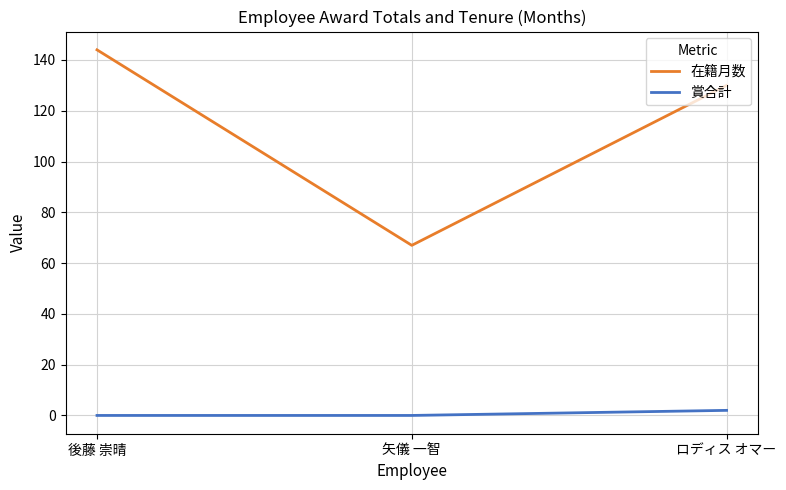

Reading left to right, list all the values displayed in this chart.

在籍月数: 144	67	130
賞合計: 0	0	2